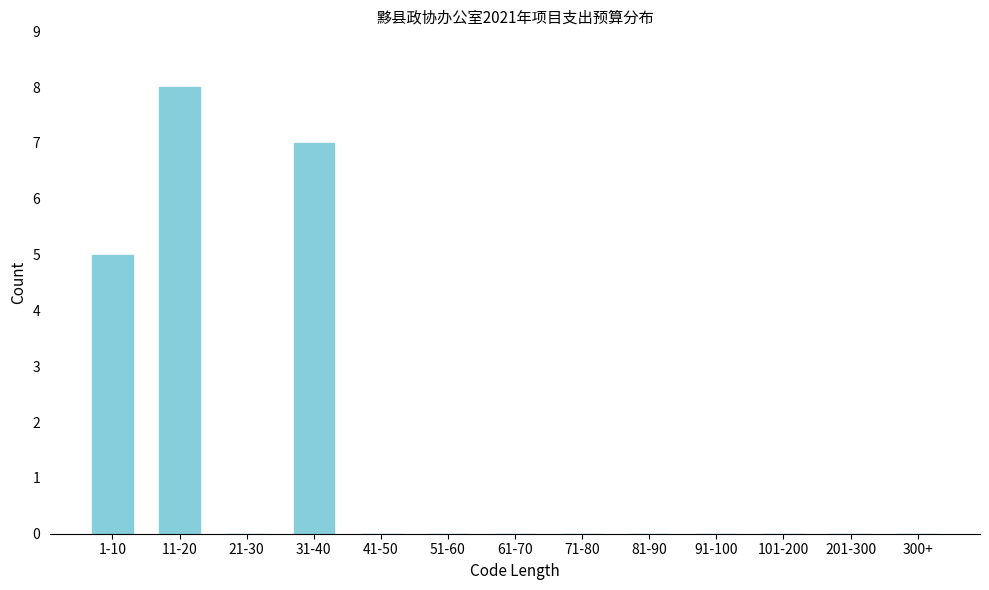

Reading left to right, transcribe all the data shown in this chart.

1-10=5	11-20=8	21-30=0	31-40=7	41-50=0	51-60=0	61-70=0	71-80=0	81-90=0	91-100=0	101-200=0	201-300=0	300+=0